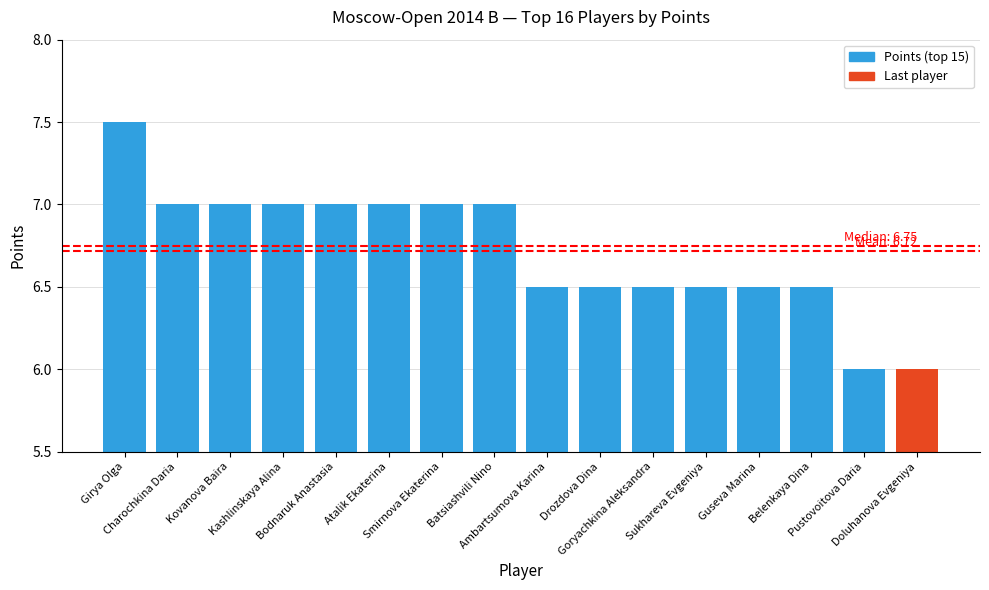

What position from the left is Smirnova Ekaterina?

7